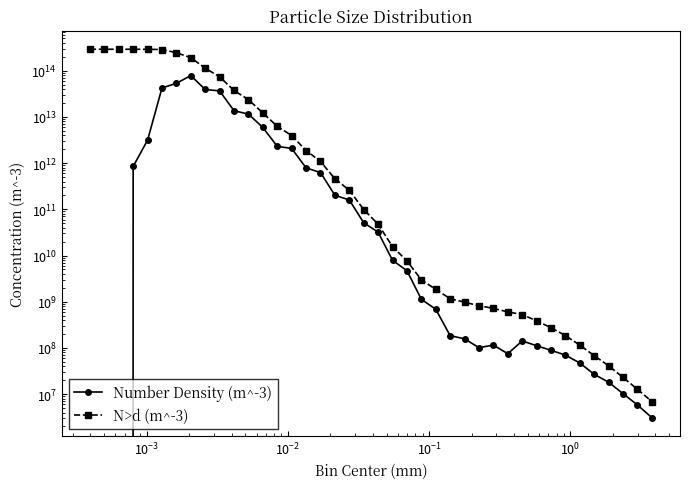

True or false: N>d (m^-3) and Number Density (m^-3) cross at least once.

False